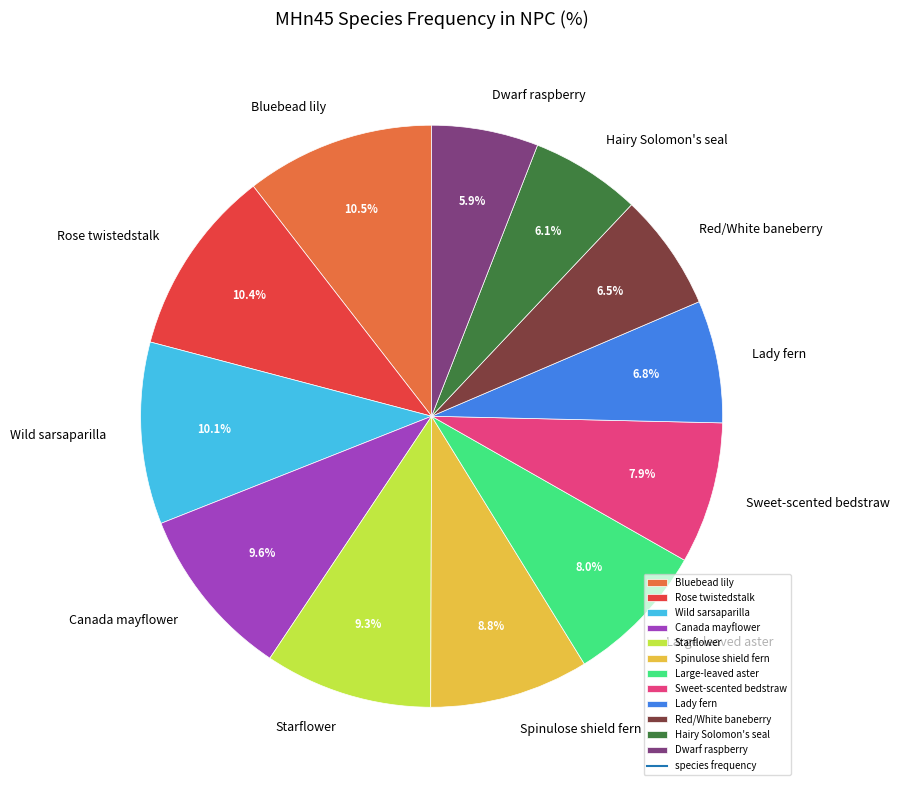

What percentage is NOT represented by Large-leaved aster?

92.0%